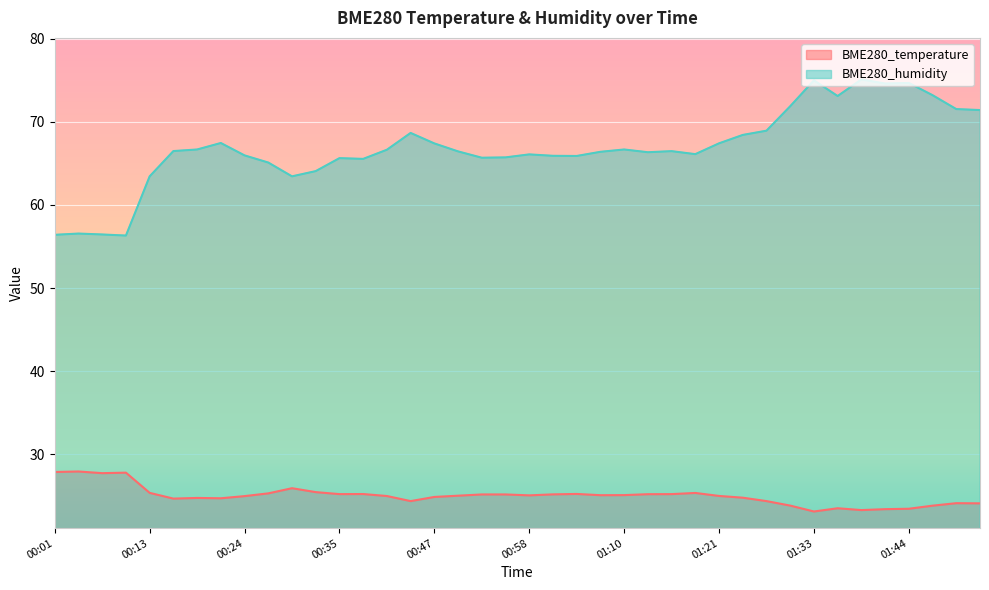

True or false: BME280_temperature and BME280_humidity intersect in this chart.

False